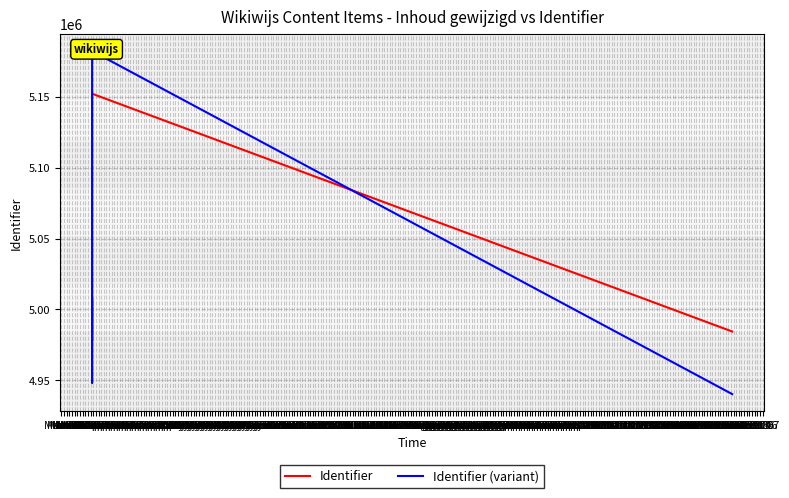

How many series are shown in this chart?

2